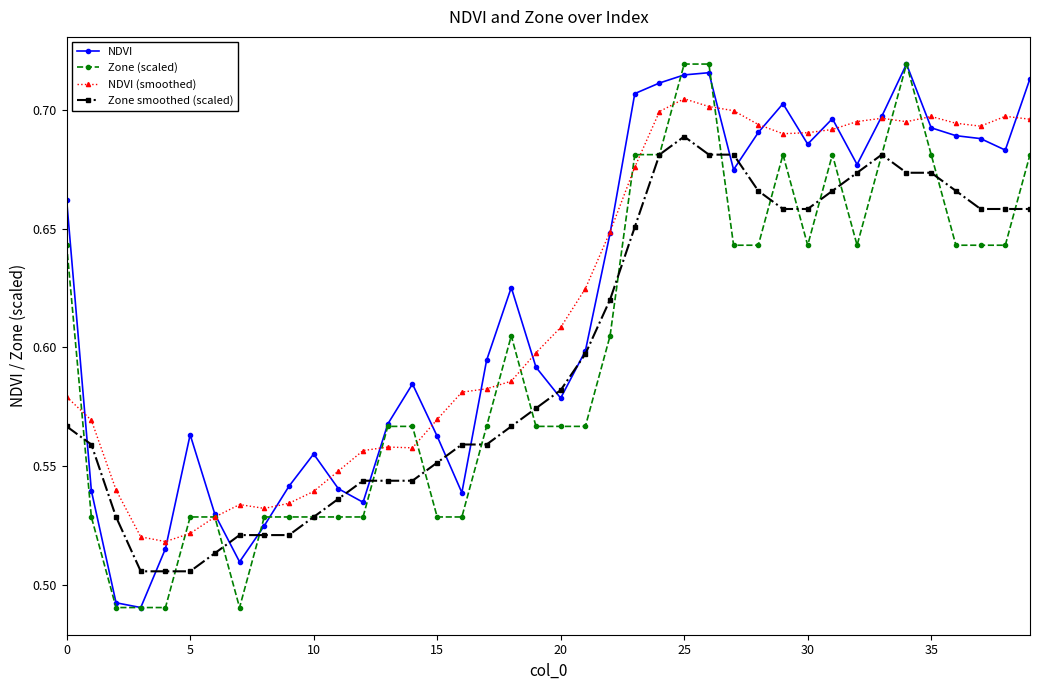

True or false: Zone (scaled) has more than 0 interior local peaks.

True